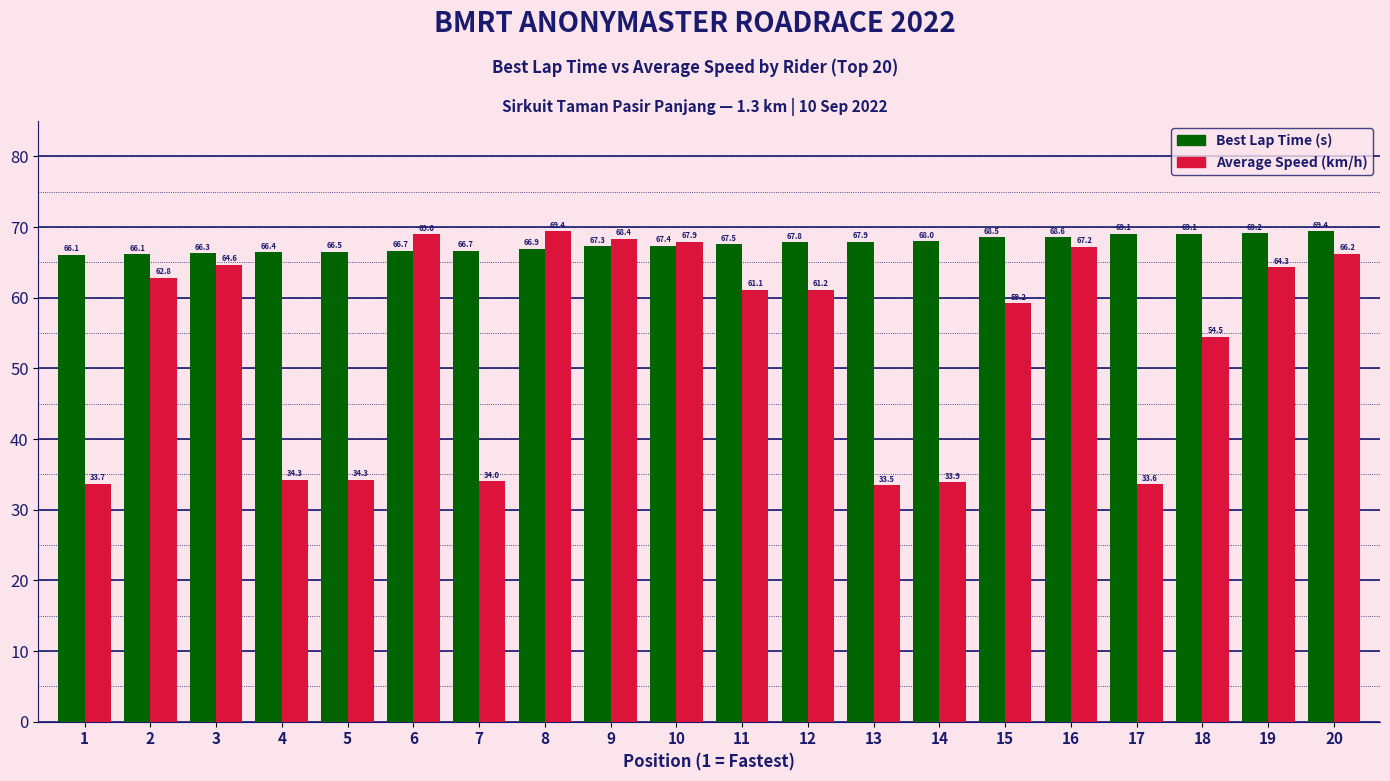

What is the minimum value shown in the chart?

33.5